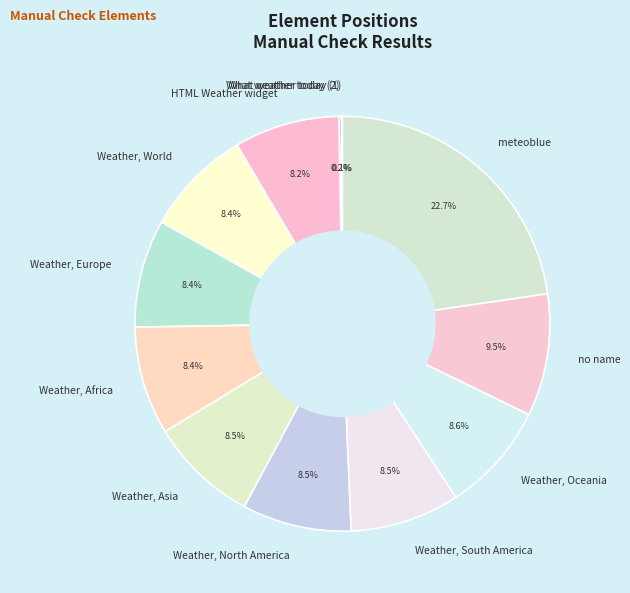

Is meteoblue the majority of the pie?

No